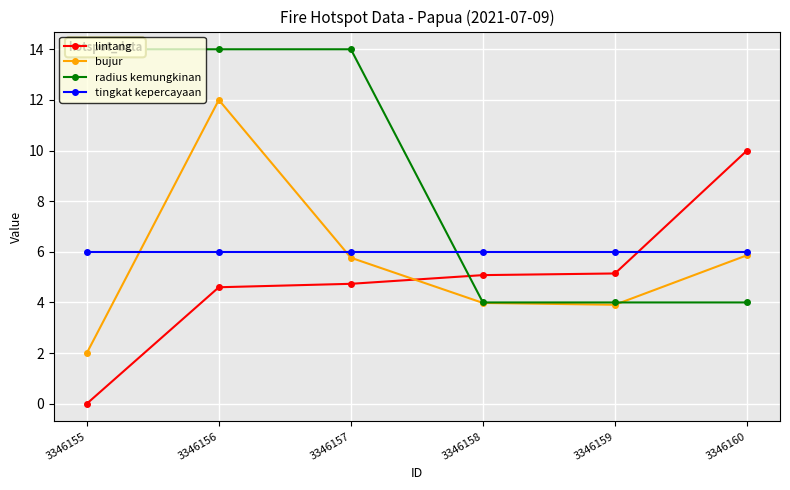

Where do bujur and tingkat kepercayaan first cross each other?

3346155 and 3346156